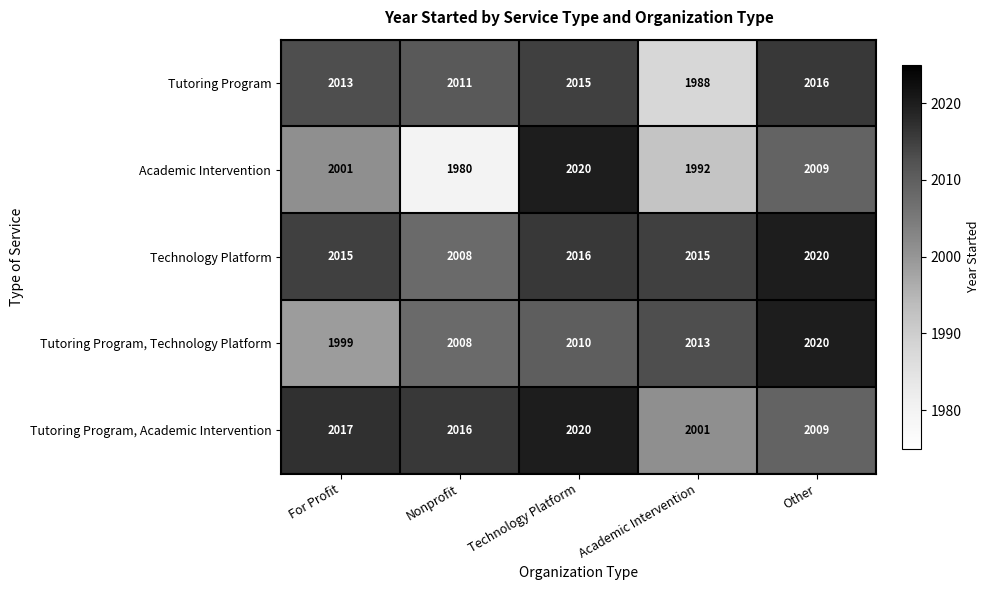

Reading left to right, extract all data points from this chart.

Tutoring Program: 2013	2011	2015	1988	2016
Academic Intervention: 2001	1980	2020	1992	2009
Technology Platform: 2015	2008	2016	2015	2020
Tutoring Program, Technology Platform: 1999	2008	2010	2013	2020
Tutoring Program, Academic Intervention: 2017	2016	2020	2001	2009